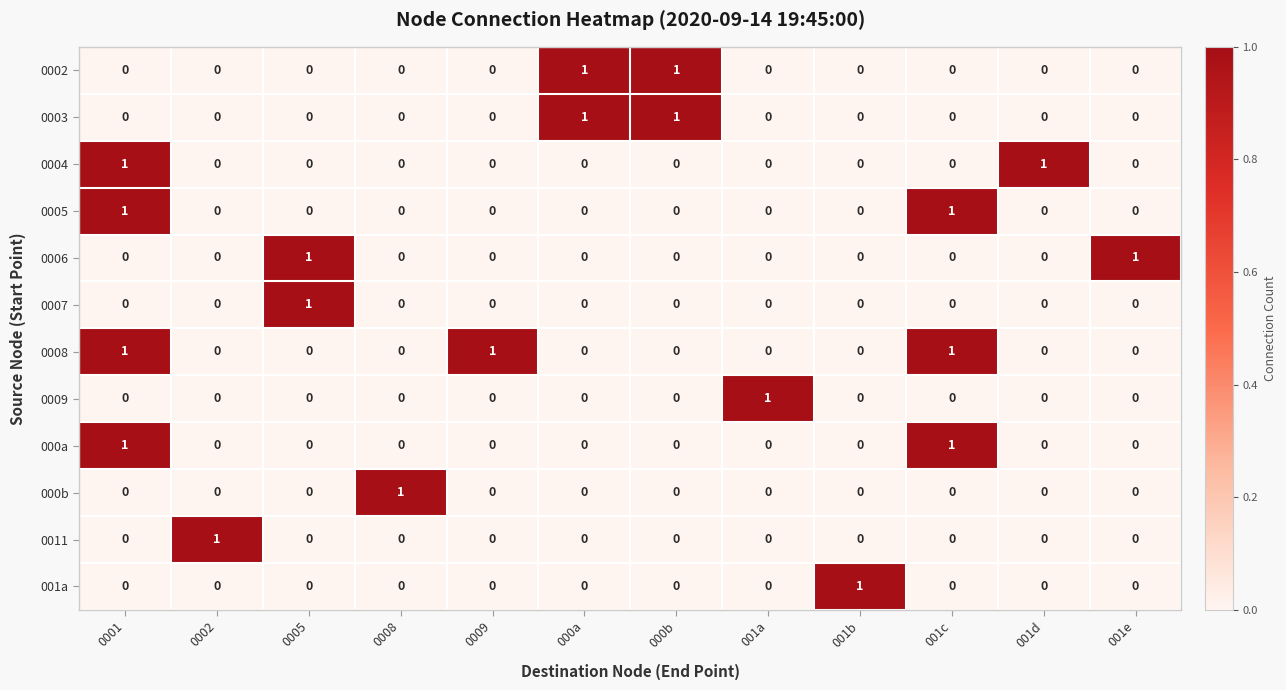

How many 0006 values are between 0 and 1?

12